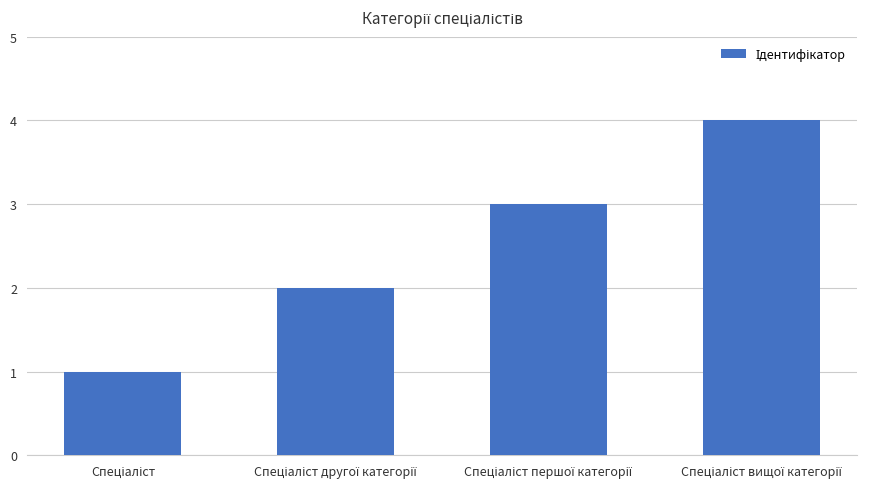

Count the number of data series in this chart.

1